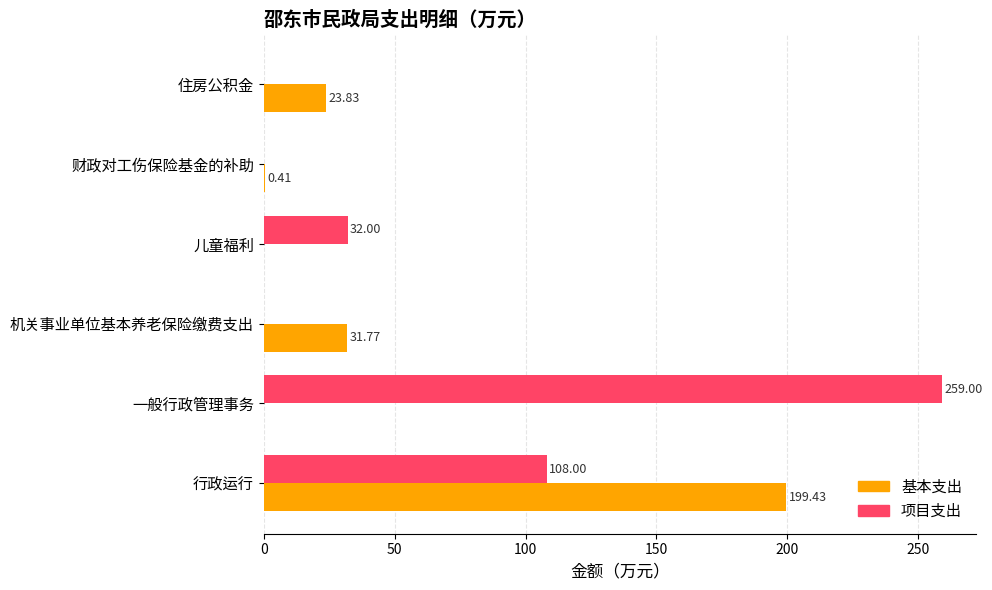

What is the sum of the 基本支出 values at 儿童福利 and 机关事业单位基本养老保险缴费支出?

31.8